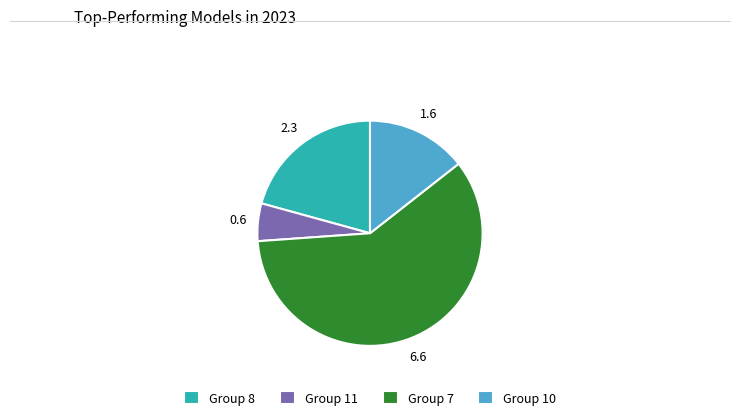

Approximately how many times larger is the value at Group 8 compared to Group 11?

3.8